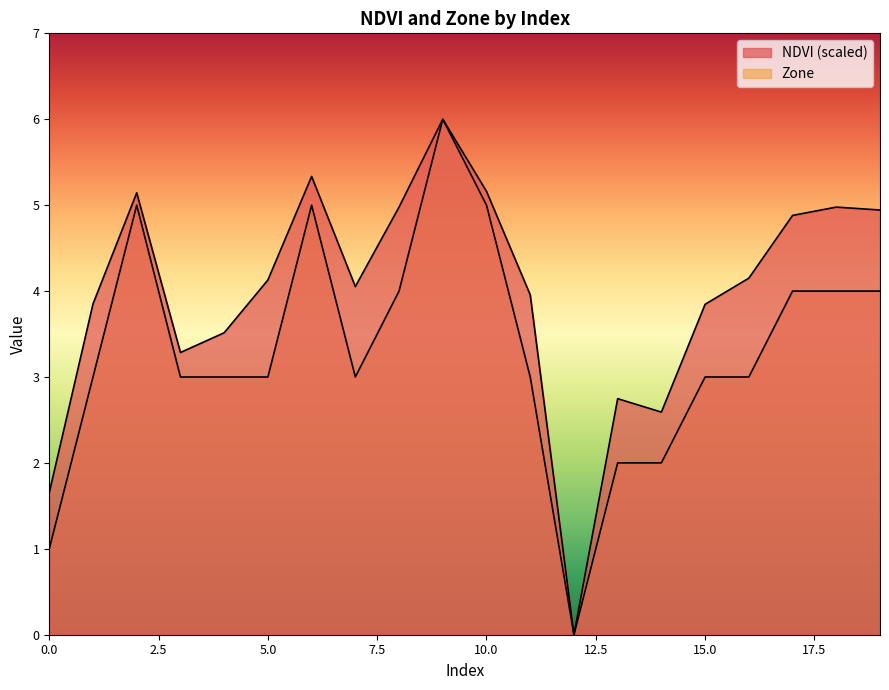

At 10, list the series in order from largest to smallest.

NDVI, Zone